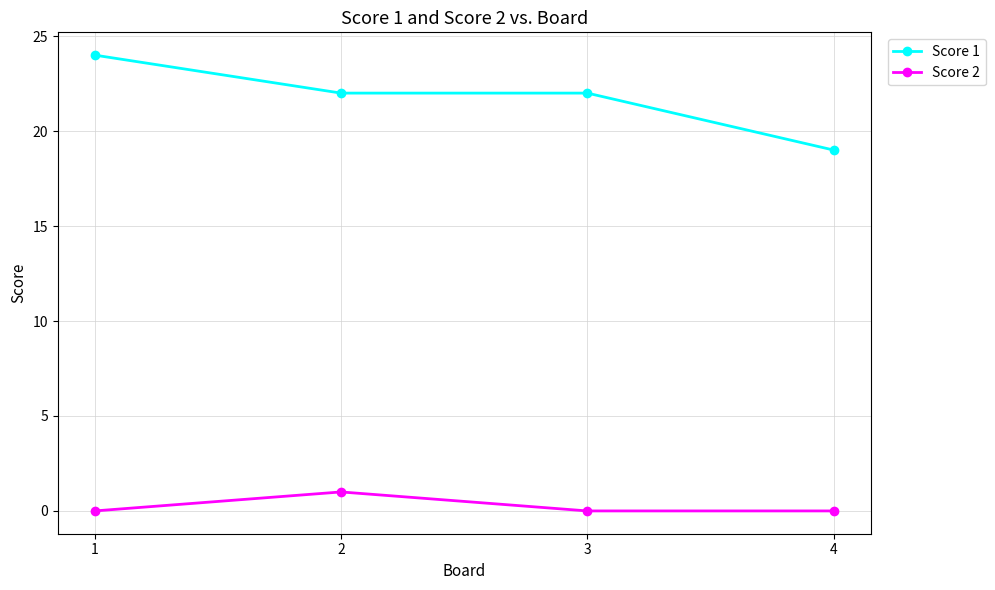

Reading right to left, list all the values displayed in this chart.

Score 1: 4=19	3=22	2=22	1=24
Score 2: 4=0	3=0	2=1	1=0